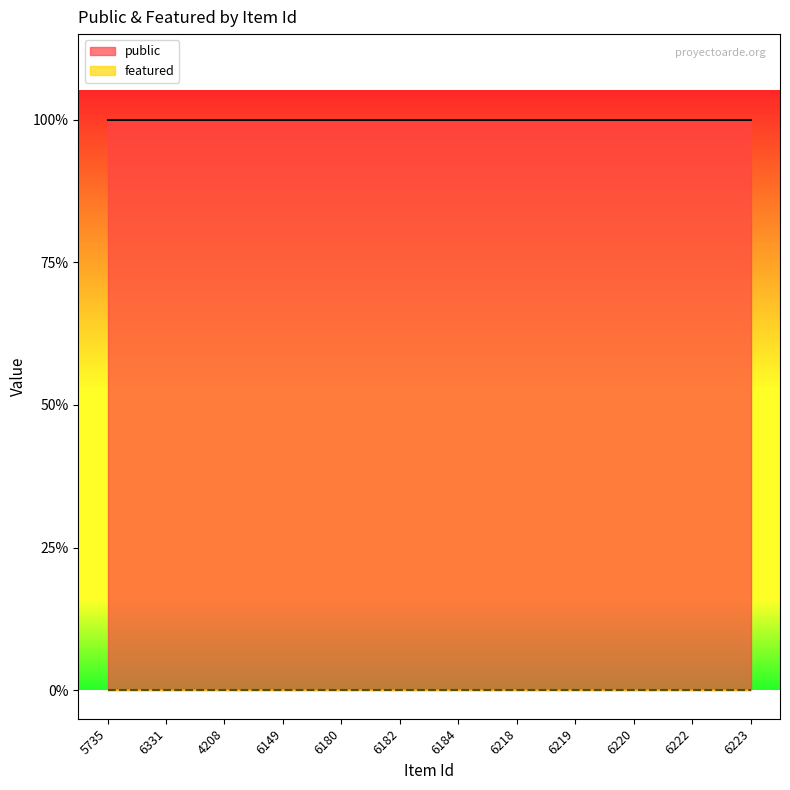

What is the difference between the highest and lowest values at 6220?

1